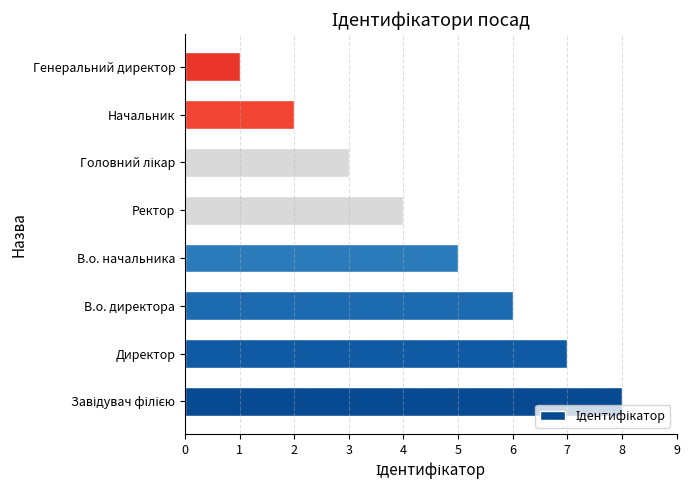

Reading top to bottom, list all the values displayed in this chart.

1	2	3	4	5	6	7	8